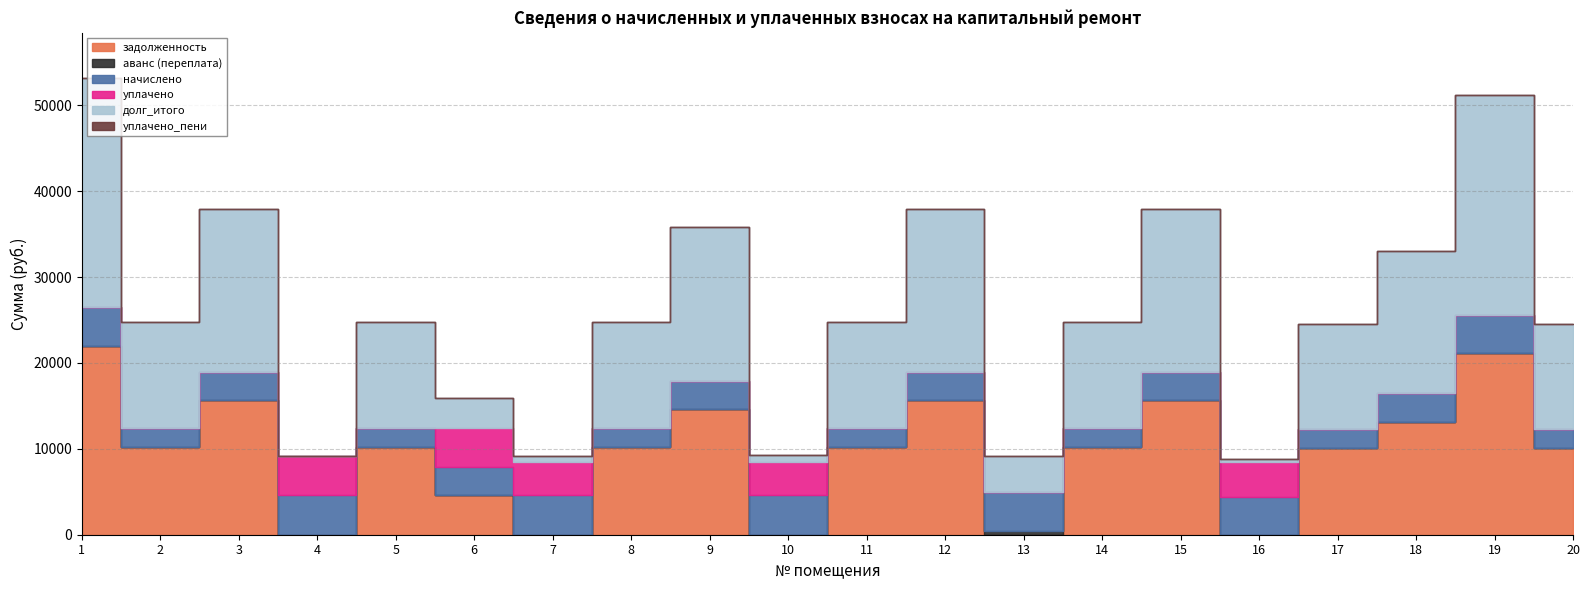

List the labels in order of задолженность value, largest first.

1, 19, 3, 12, 15, 9, 18, 2, 5, 8, 11, 14, 17, 20, 6, 10, 4, 7, 13, 16